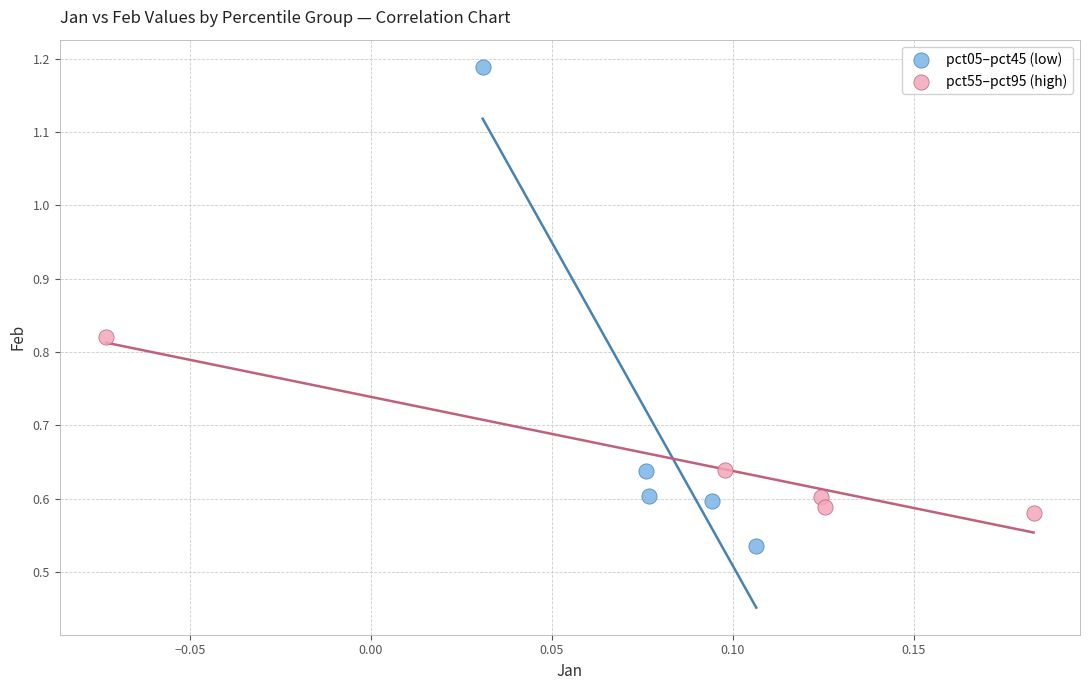

Which series reaches the maximum Y coordinate?

pct05–pct45 (low)